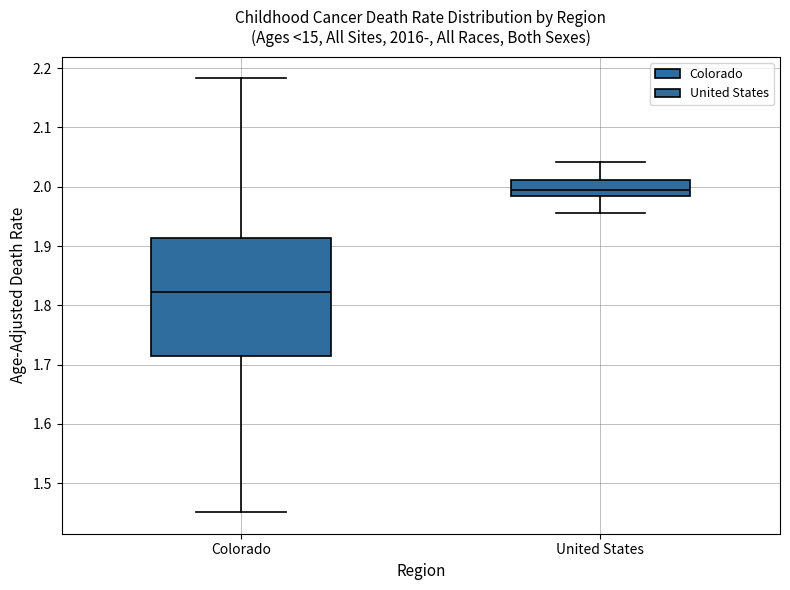

Where does the upper whisker of the box for Colorado end on the y-axis? The values are not printed on the chart, so give them approximately, as read against the axis.

2.18